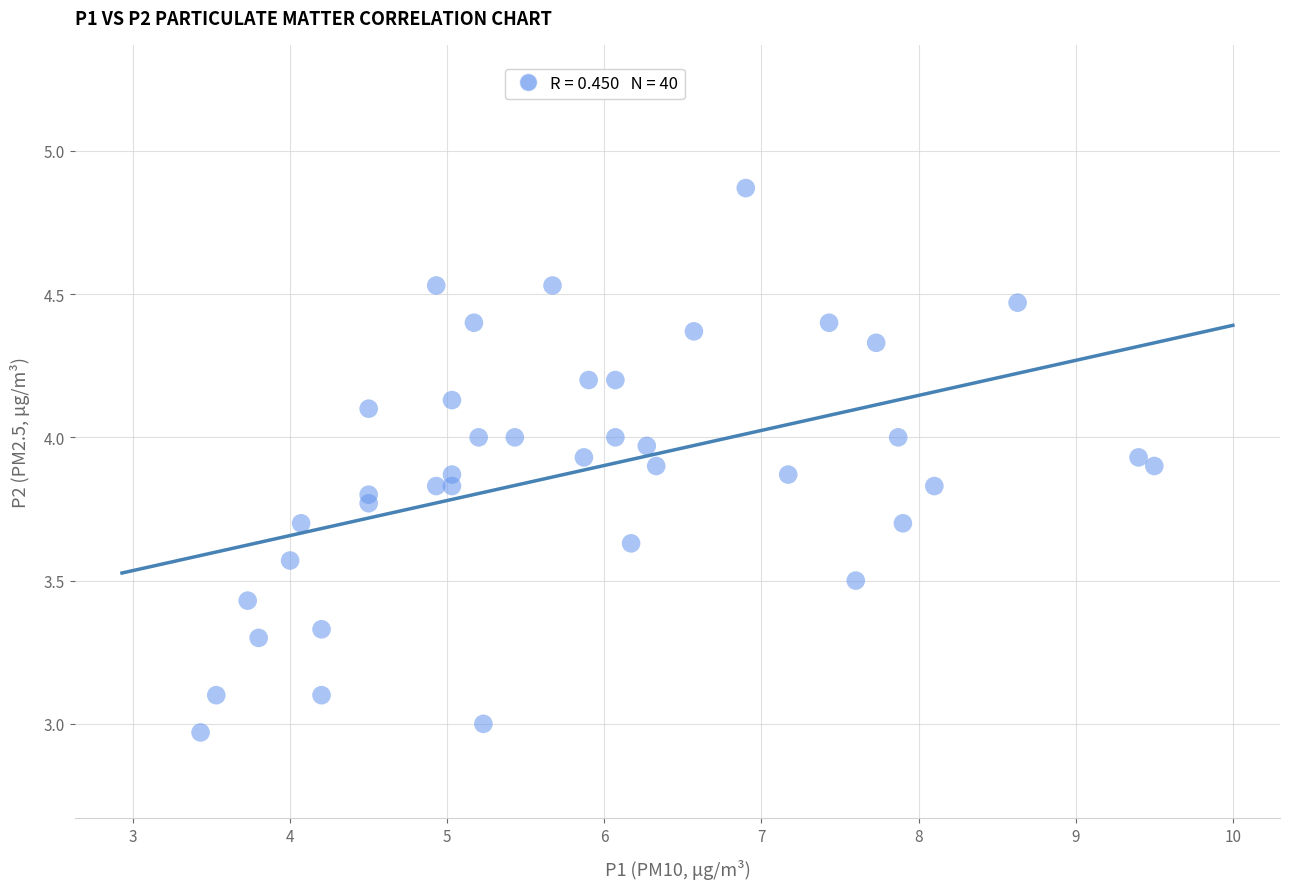

What is the range of X values (max minus min)?

6.1